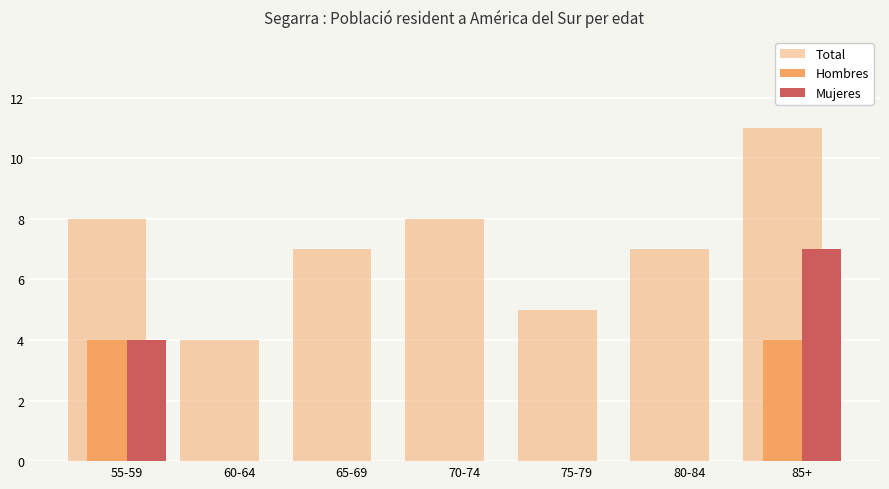

The Mujeres series shows 2 at 55-59. True or false?

False